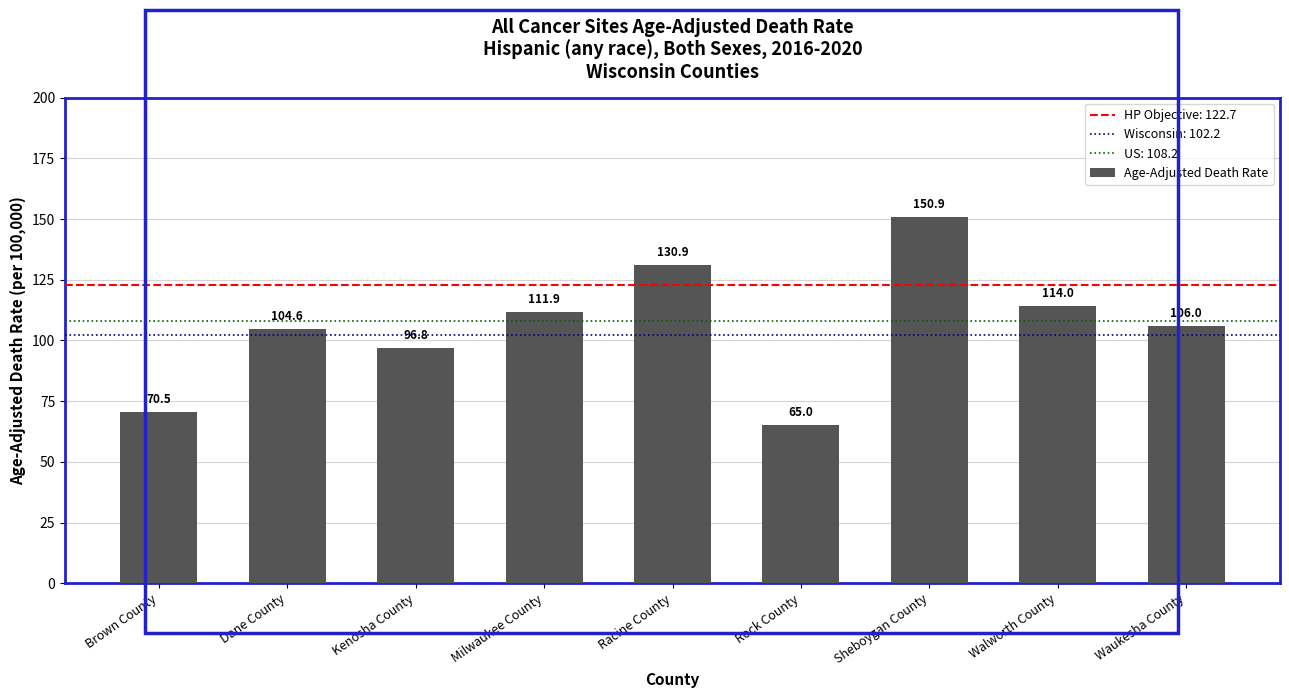

What is the value of the 5th bar from the left?

130.9